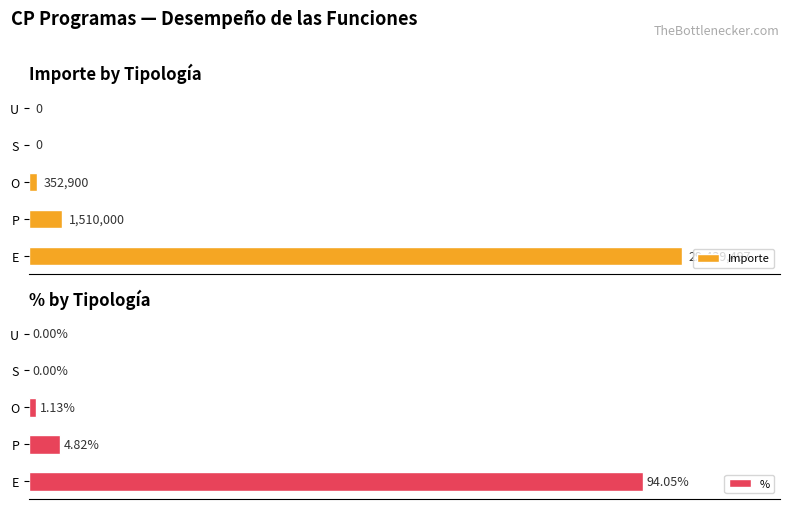

Where is % nearest to the value 47?

P